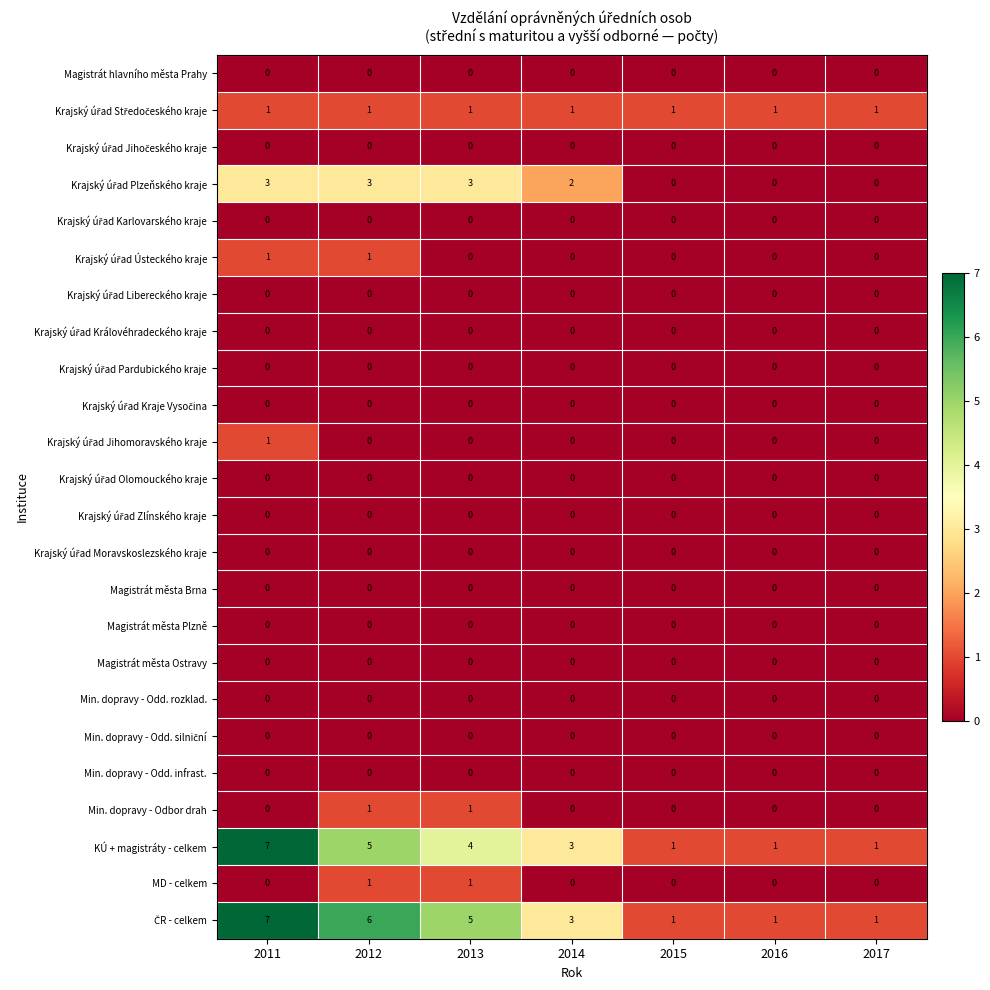

Is it true that KÚ + magistráty - celkem equals 1 at 2015?

True